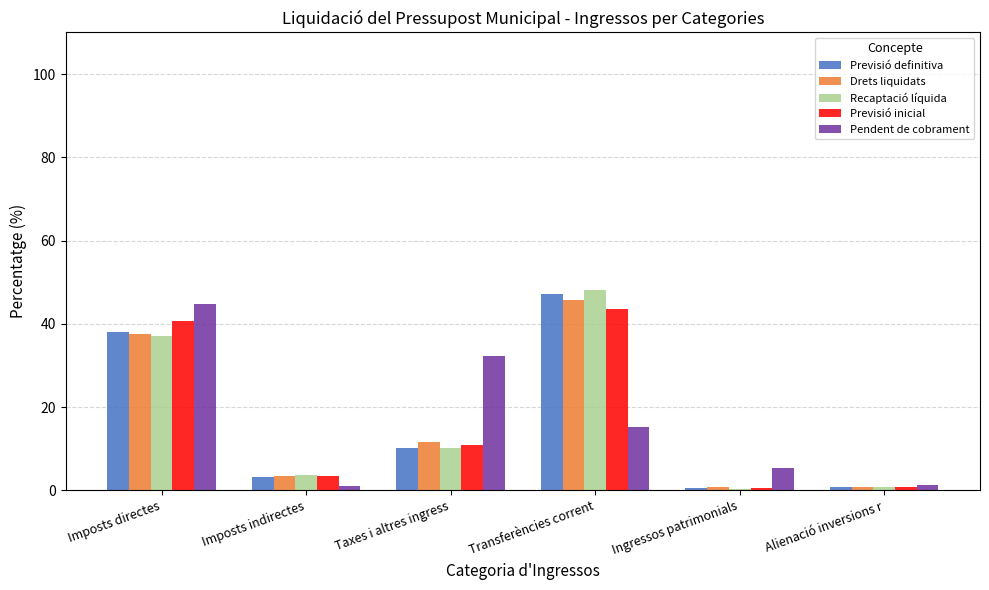

Is the value of Pendent de cobrament at Imposts directes greater than the value of Drets liquidats at Transferències corrent?

No